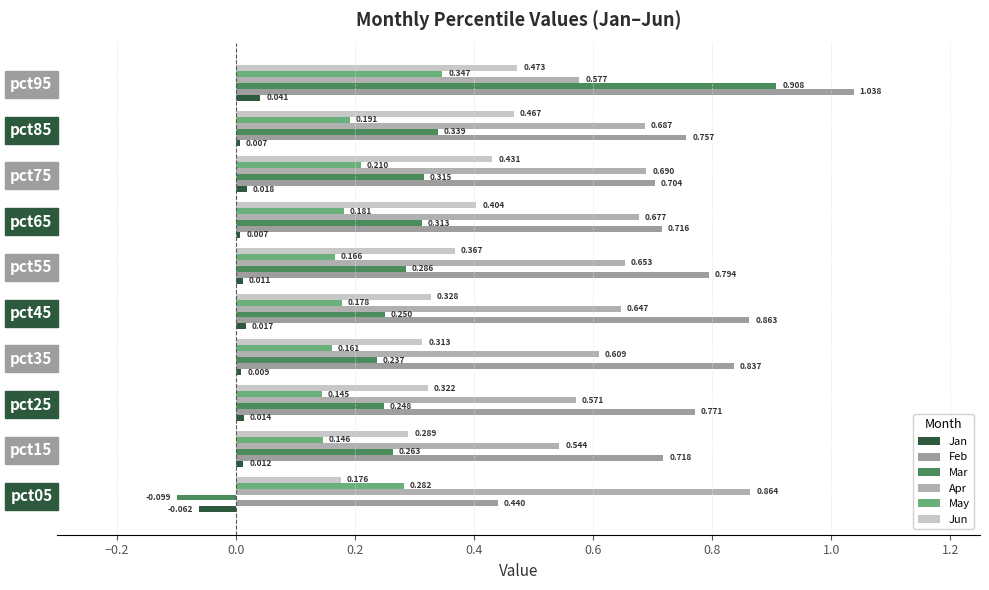

What is the average value of the May series?

0.2